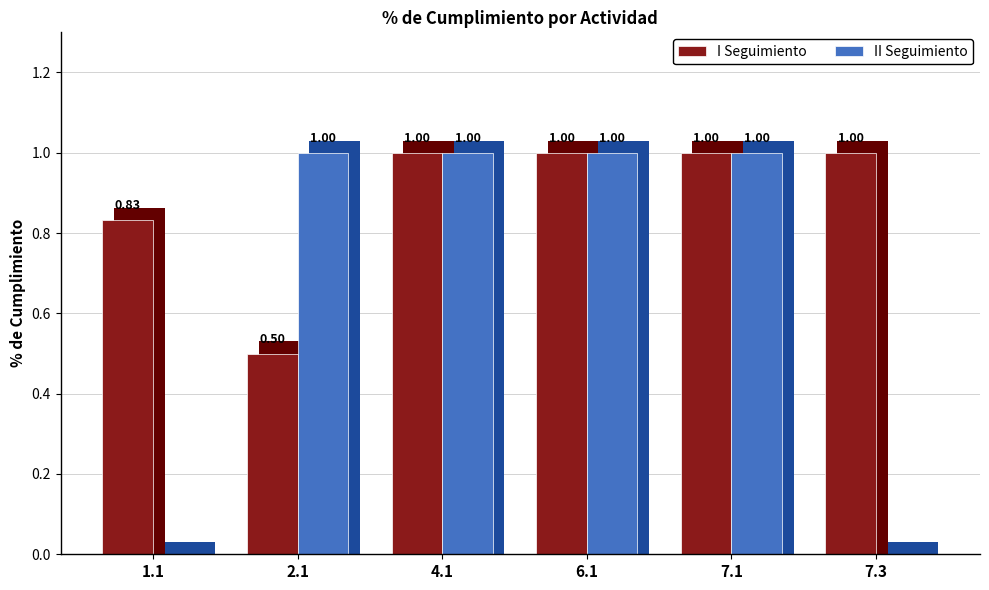

The I Seguimiento series shows 0.4 at 6.1. True or false?

False